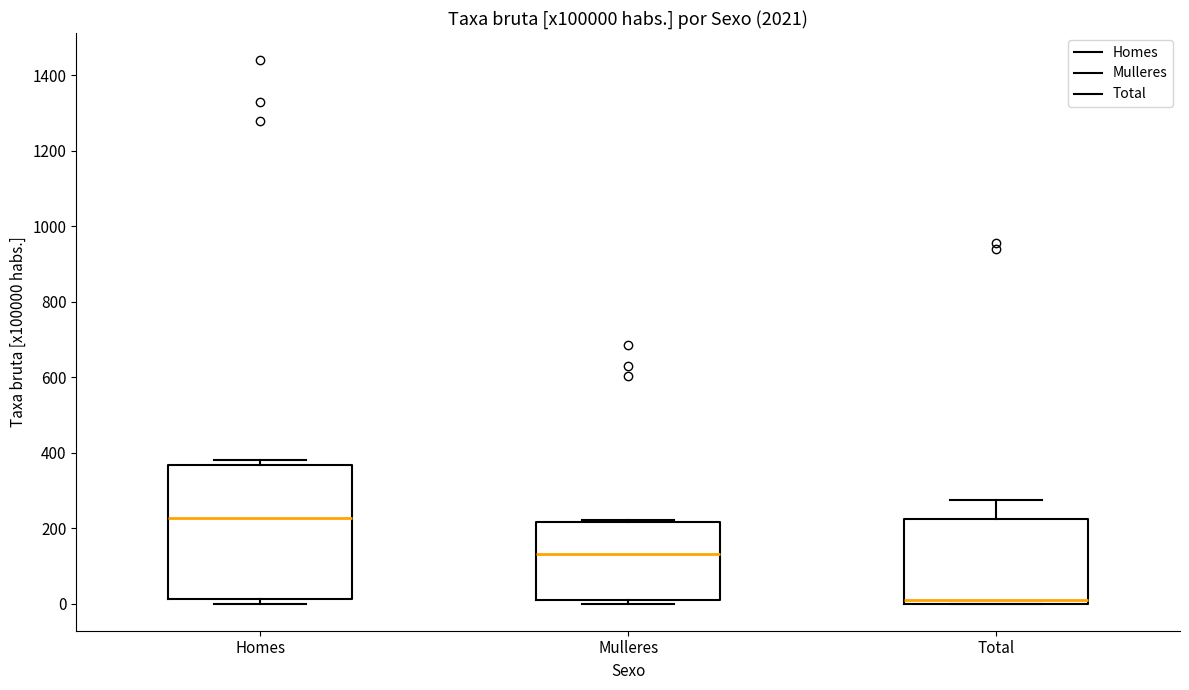

Which box's median line is the highest?

Homes